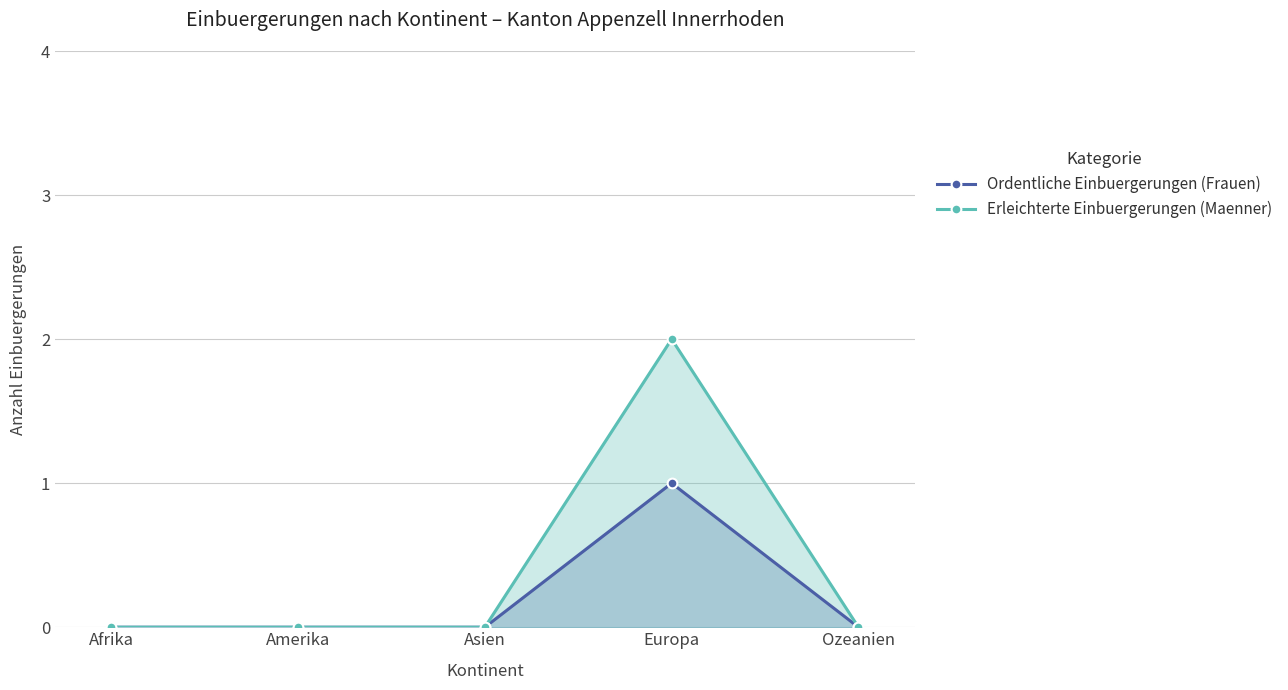

Which series changed the most between Afrika and Ozeanien?

Ordentliche Einbuergerungen (Frauen)